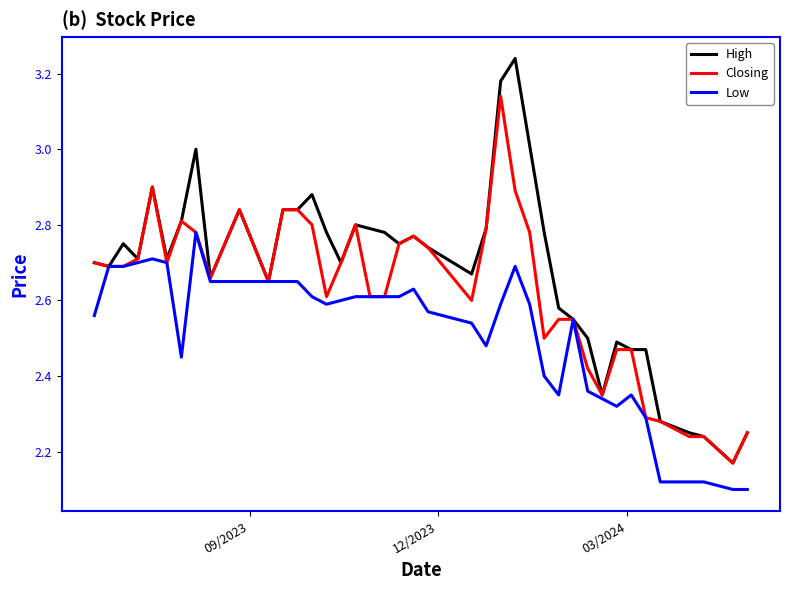

Rank the series by their maximum value, from lowest to highest.

Low, Closing, High